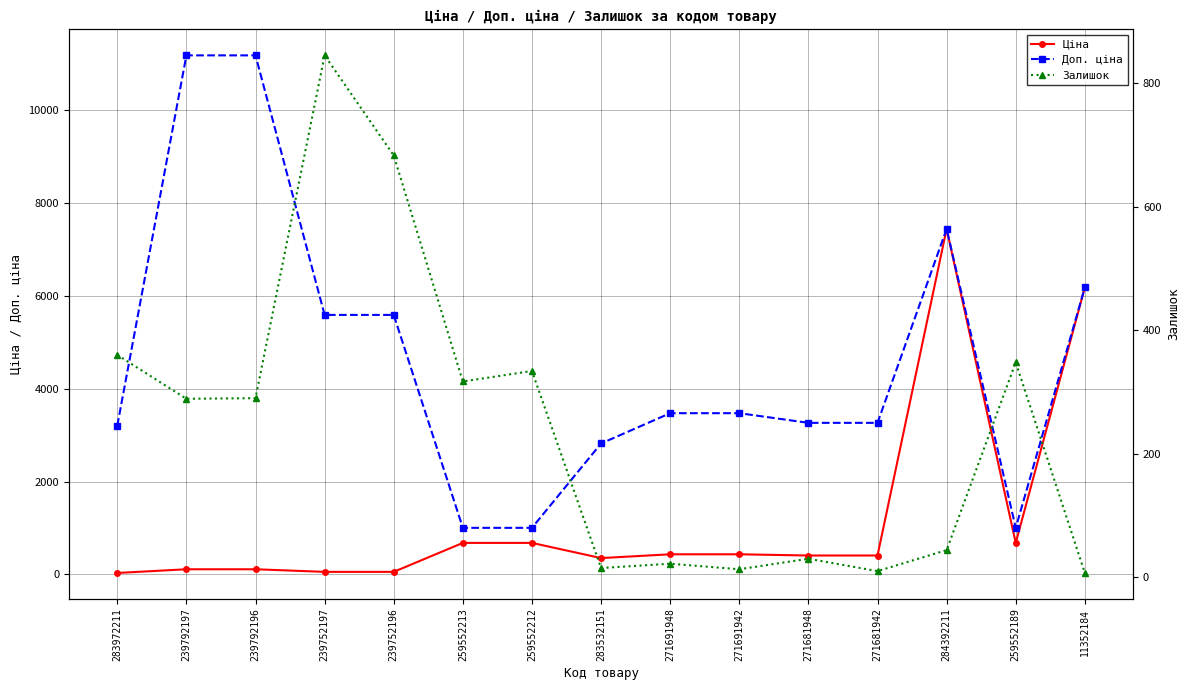

What is the label of the 8th point from the left?

283532151